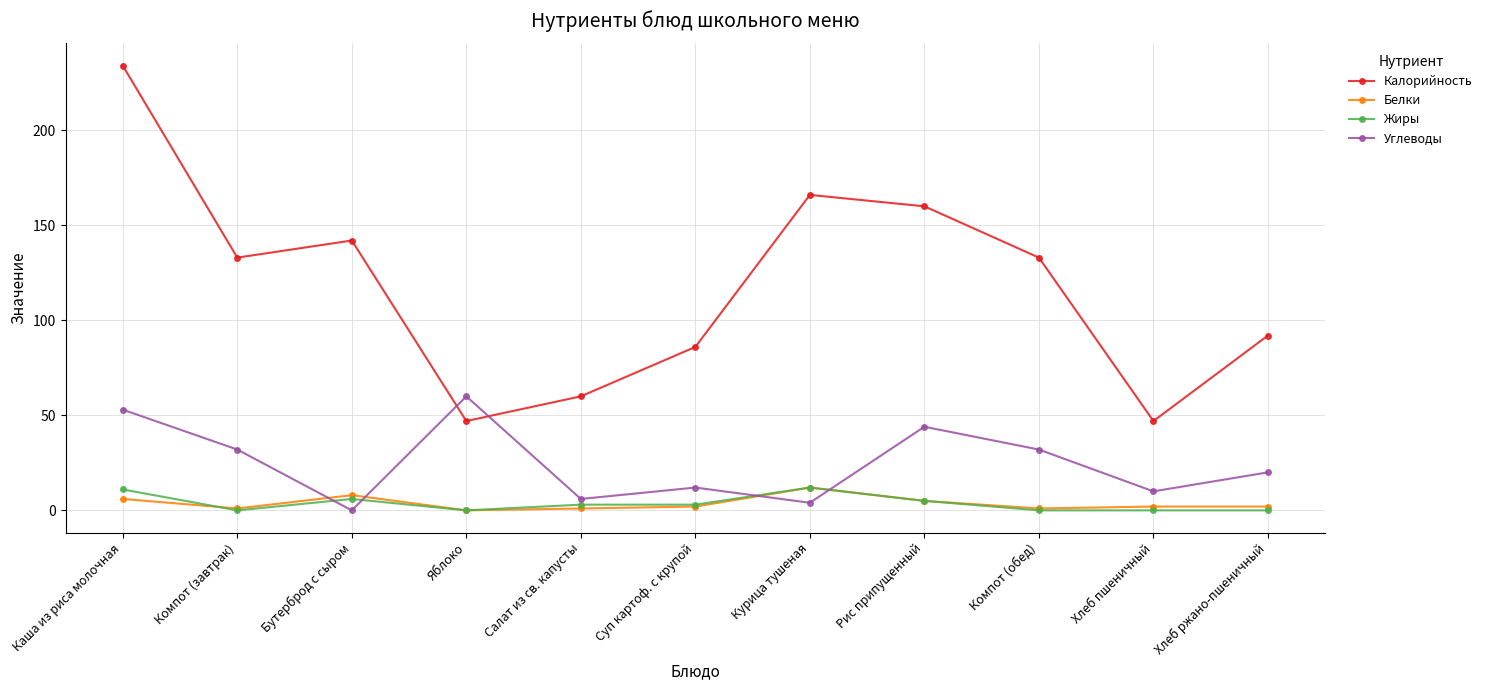

Which category has the highest value across all series?

Каша из риса молочная